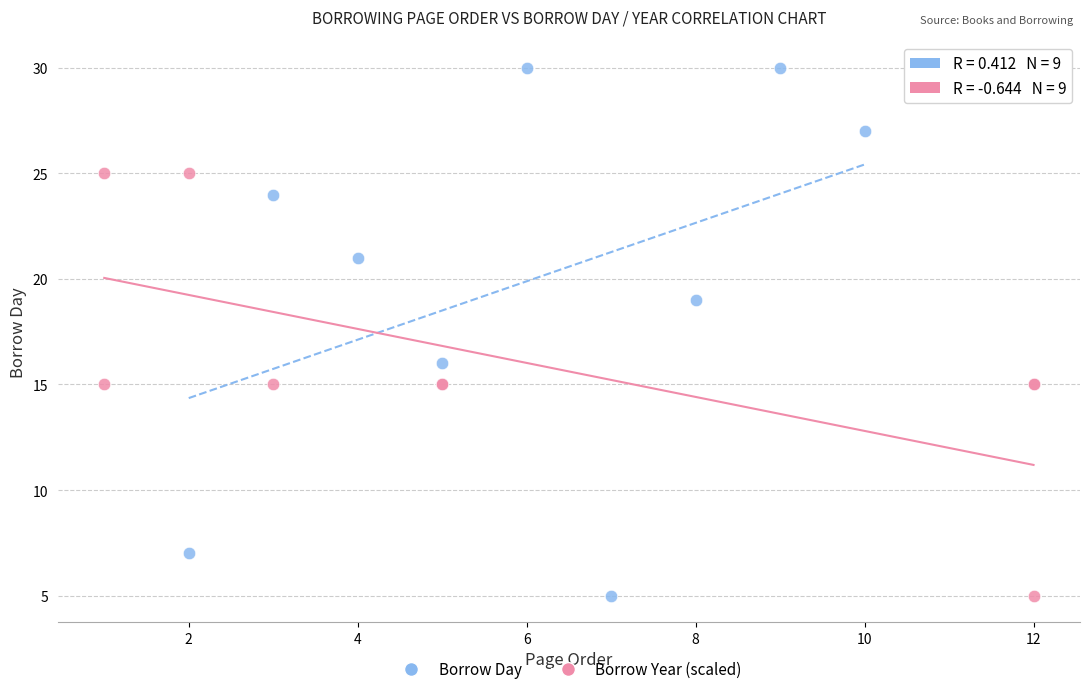

Which series reaches the maximum Y coordinate?

Borrow Day